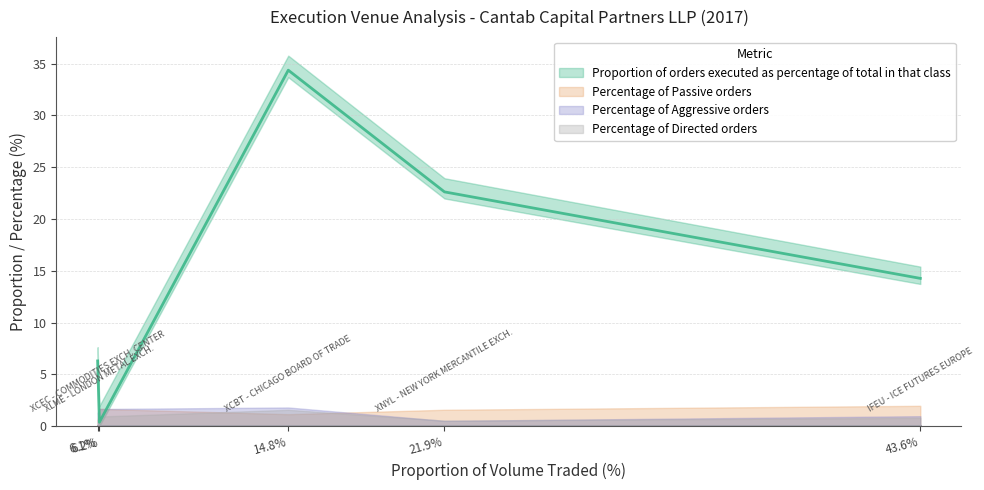

True or false: Percentage of Aggressive orders has more than 2 points higher than both neighbors.

False